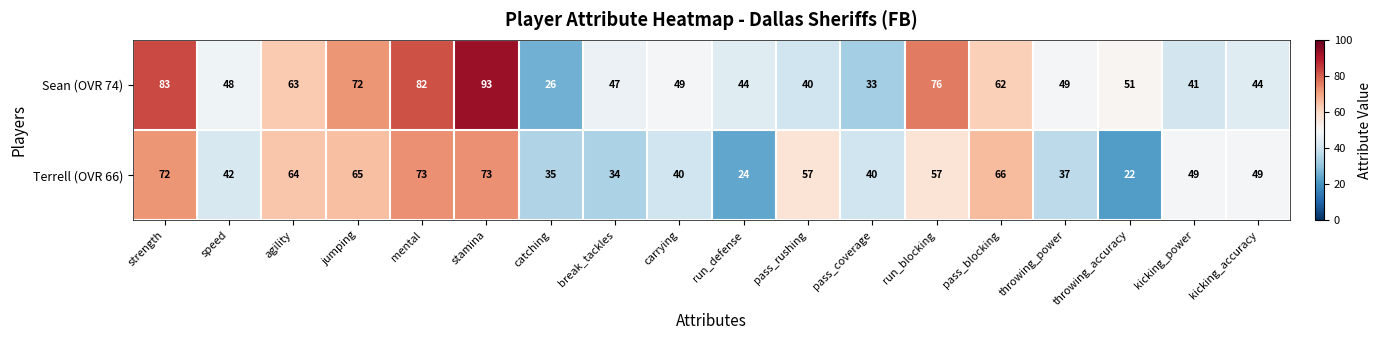

At which category does the chart reach its minimum across all series?

throwing_accuracy